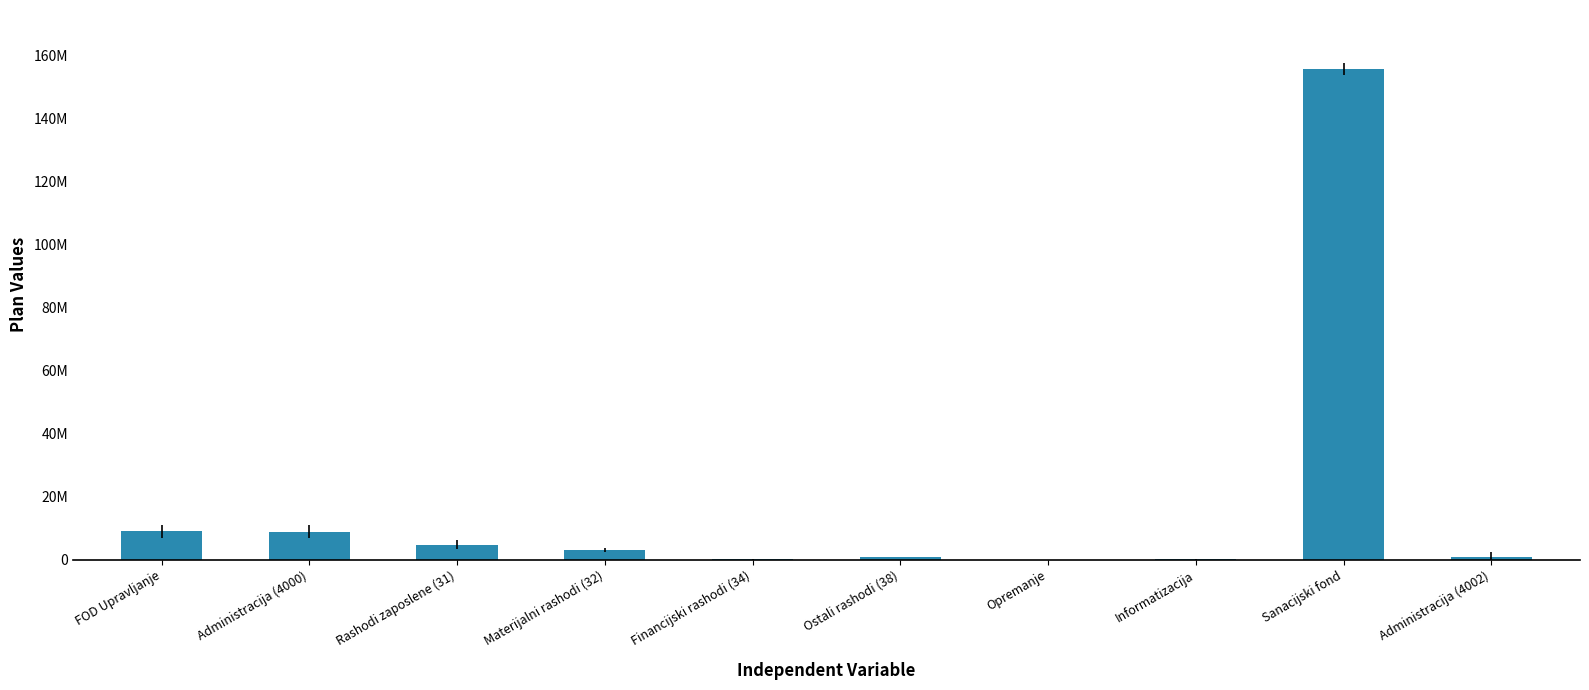

Which category has the highest value across all series?

Sanacijski fond